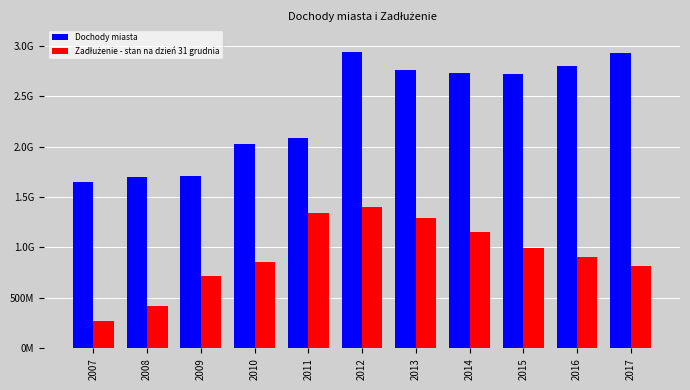

Which category has the lowest value across all series?

2007